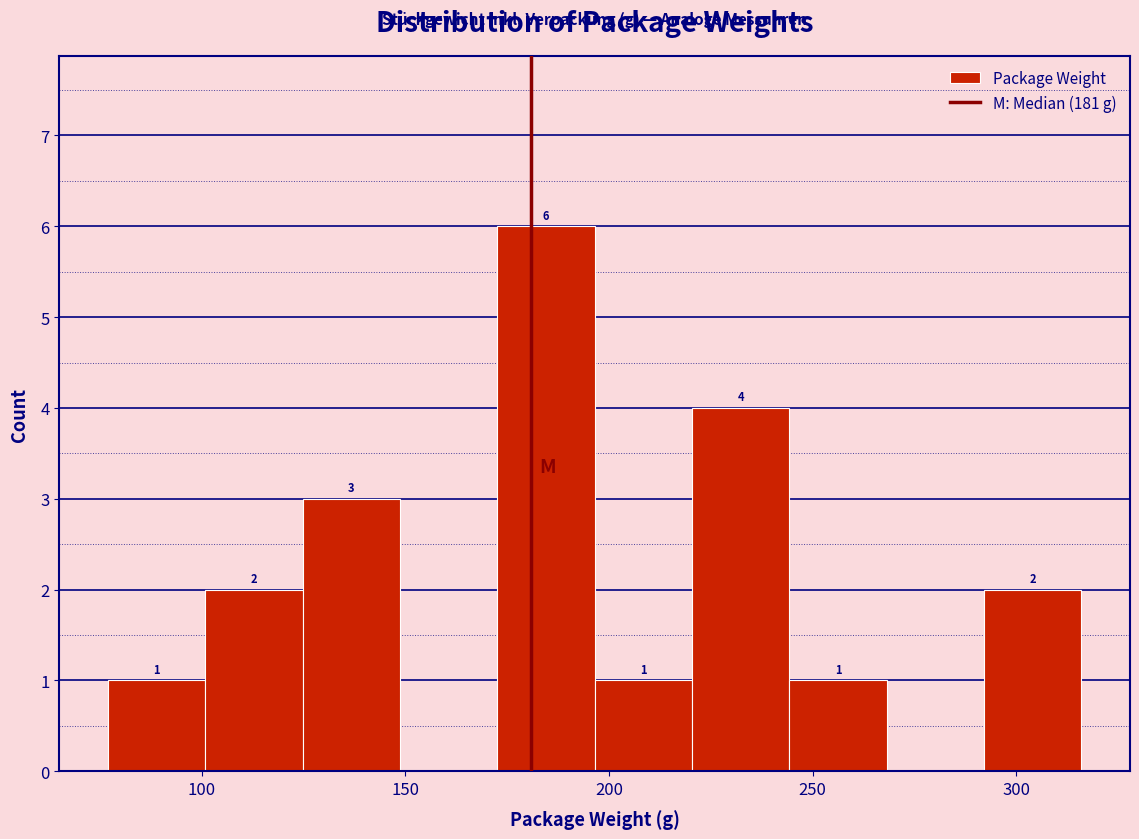

Over which range of the x-axis is the bar tallest?

175 to 195